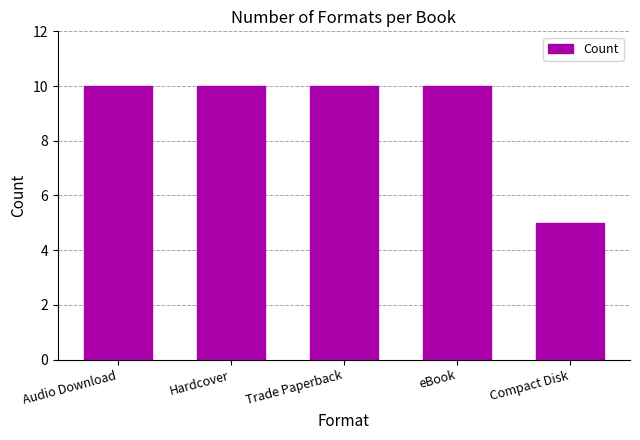

At which label is the value closest to 7?

Compact Disk